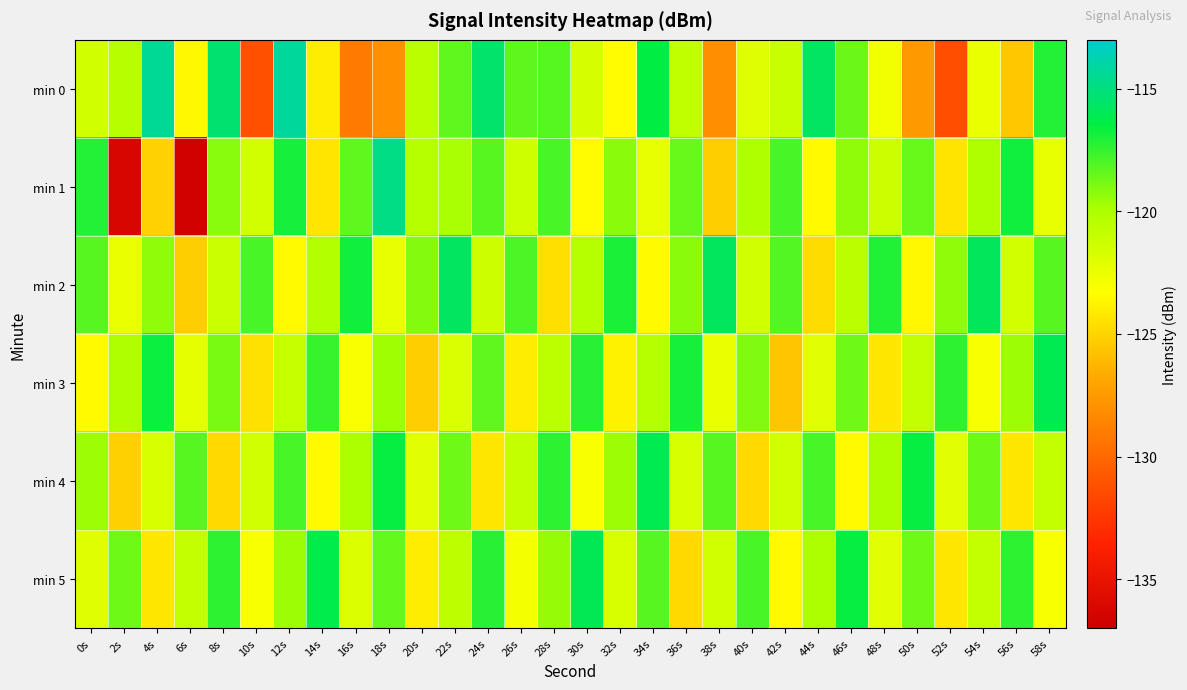

Which category has the highest value across all series?

12s